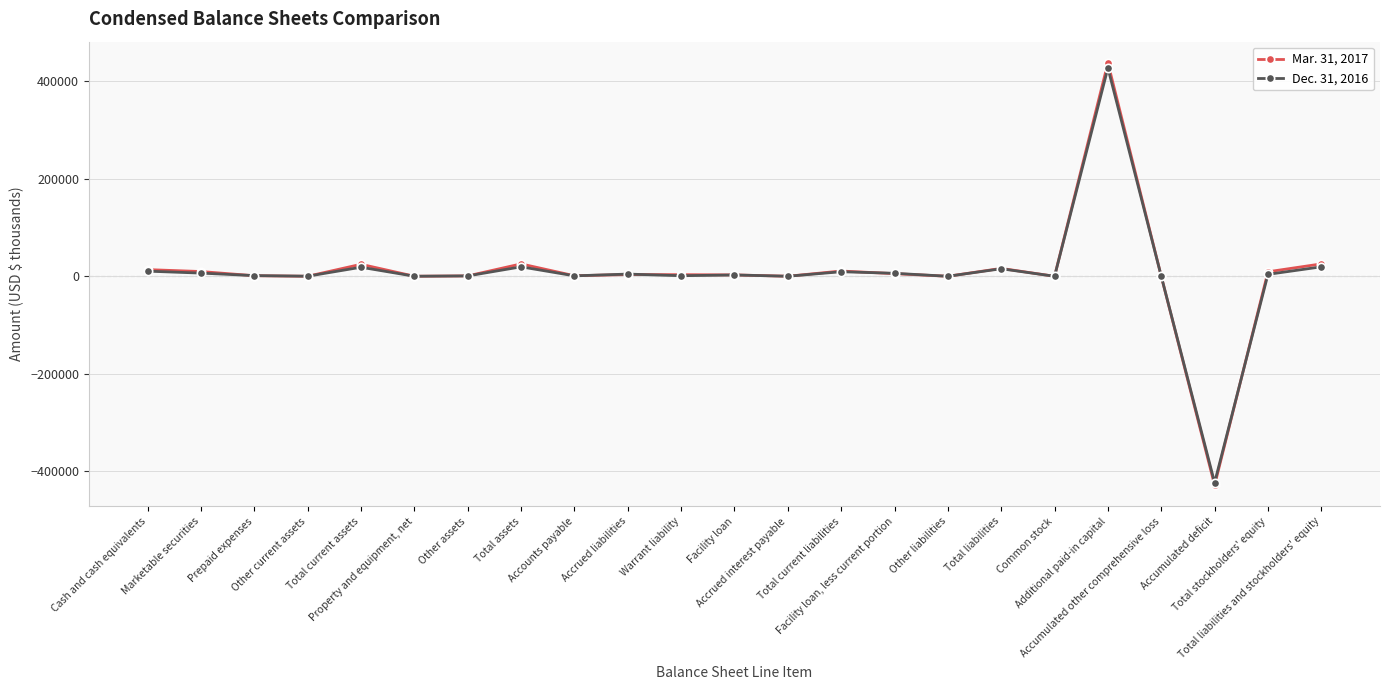

The Dec. 31, 2016 series shows -422959 at Accumulated deficit. True or false?

True